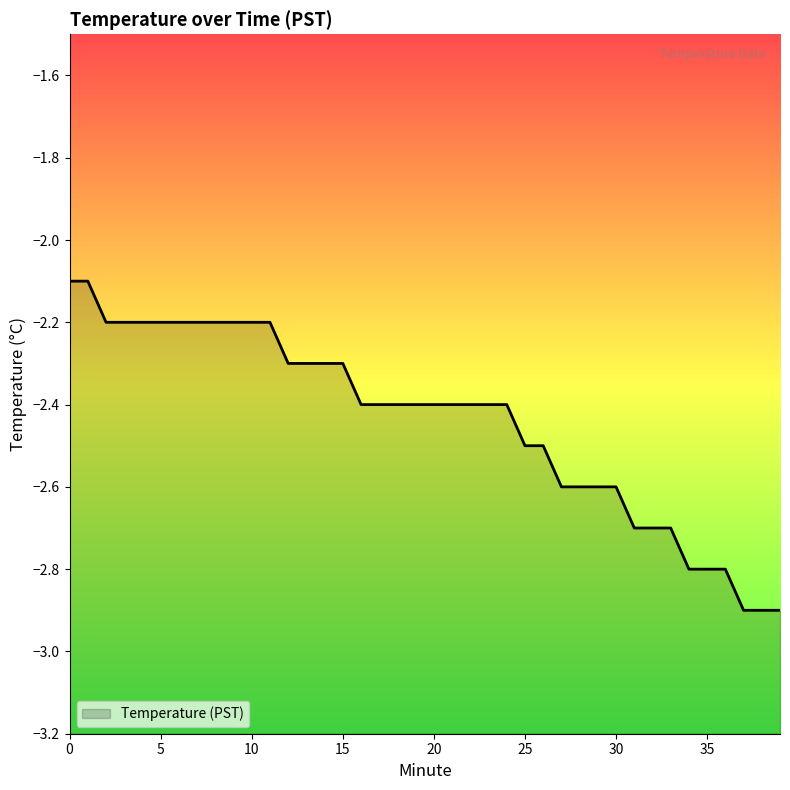

List the labels in order of value, largest first.

0, 1, 2, 3, 4, 5, 6, 7, 8, 9, 10, 11, 12, 13, 14, 15, 16, 17, 18, 19, 20, 21, 22, 23, 24, 25, 26, 27, 28, 29, 30, 31, 32, 33, 34, 35, 36, 37, 38, 39